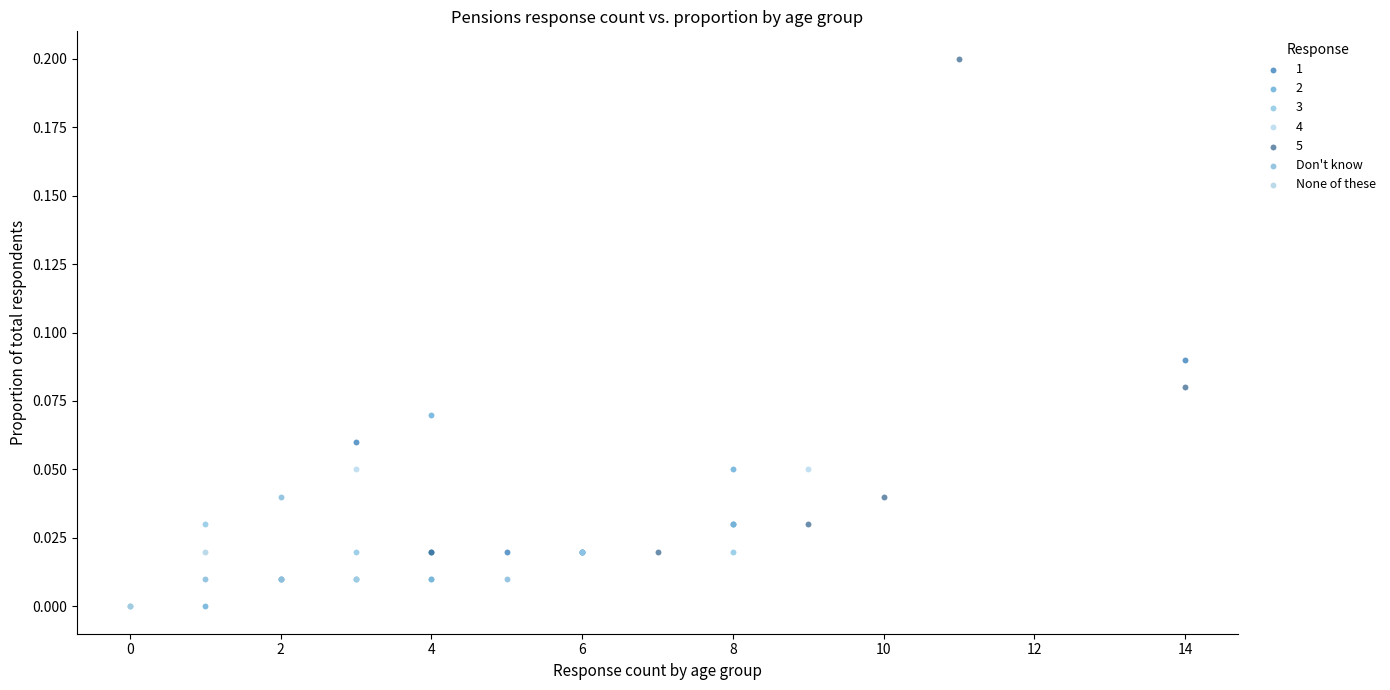

What are all the series names shown in the legend?

1, 2, 3, 4, 5, Don't know, None of these